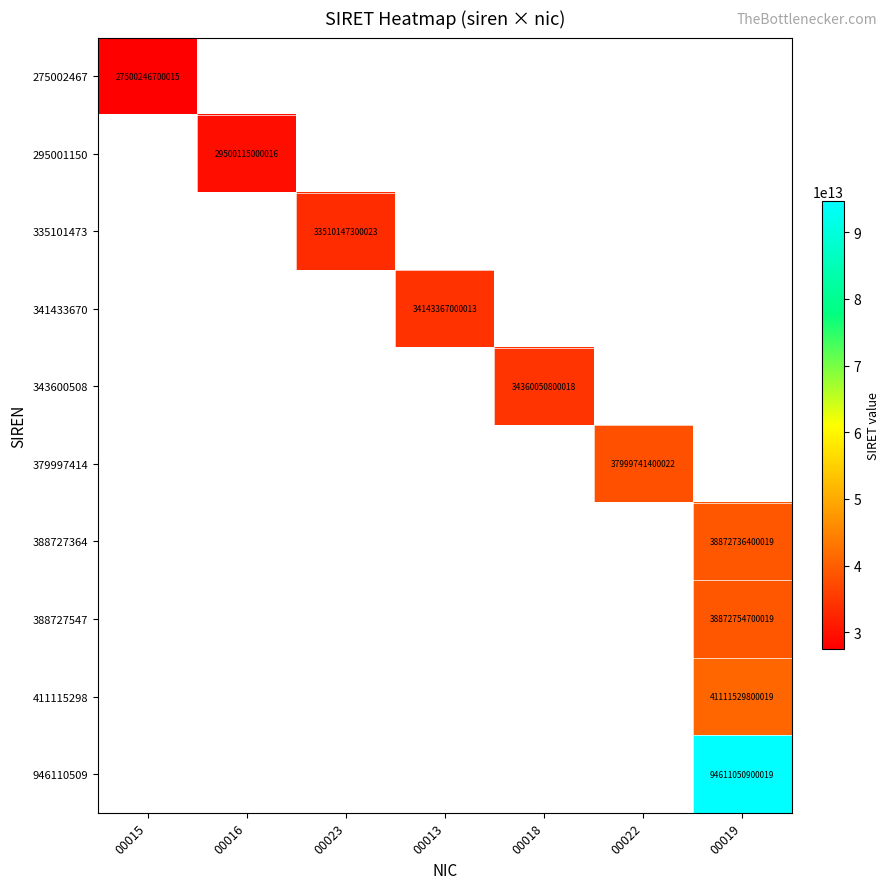

The 295001150 series shows -15678496829300 at 00015. True or false?

False